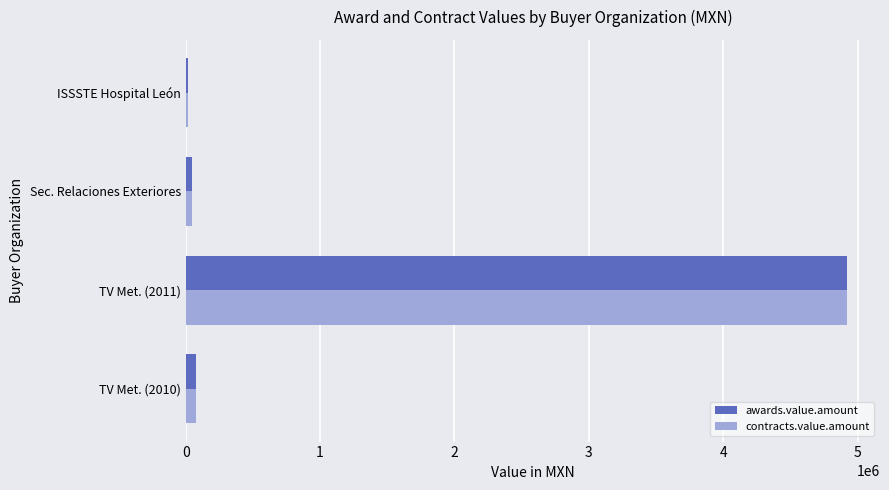

What is the difference between the maximum and minimum values in the awards.value.amount series?

4902395.8